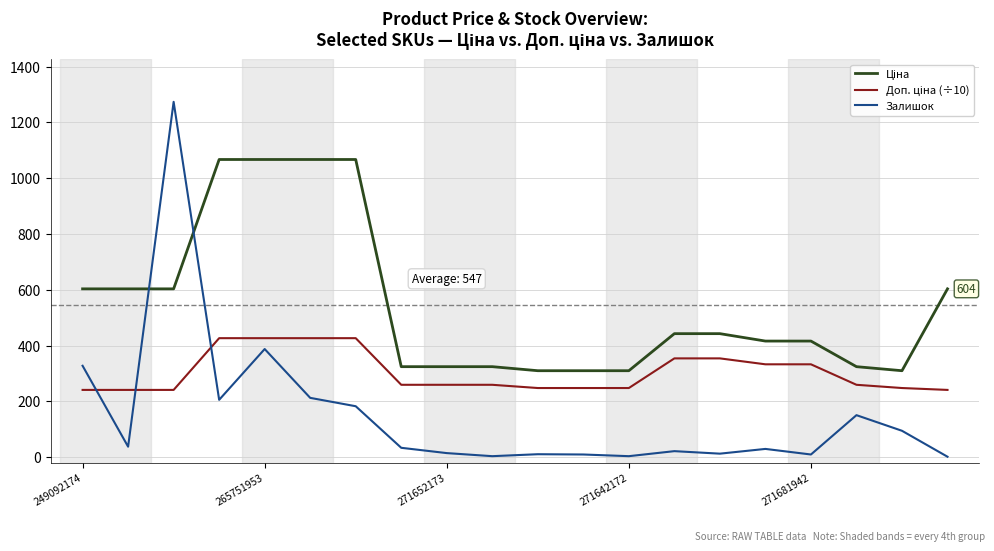

Which series has the largest range (max minus min)?

Залишок